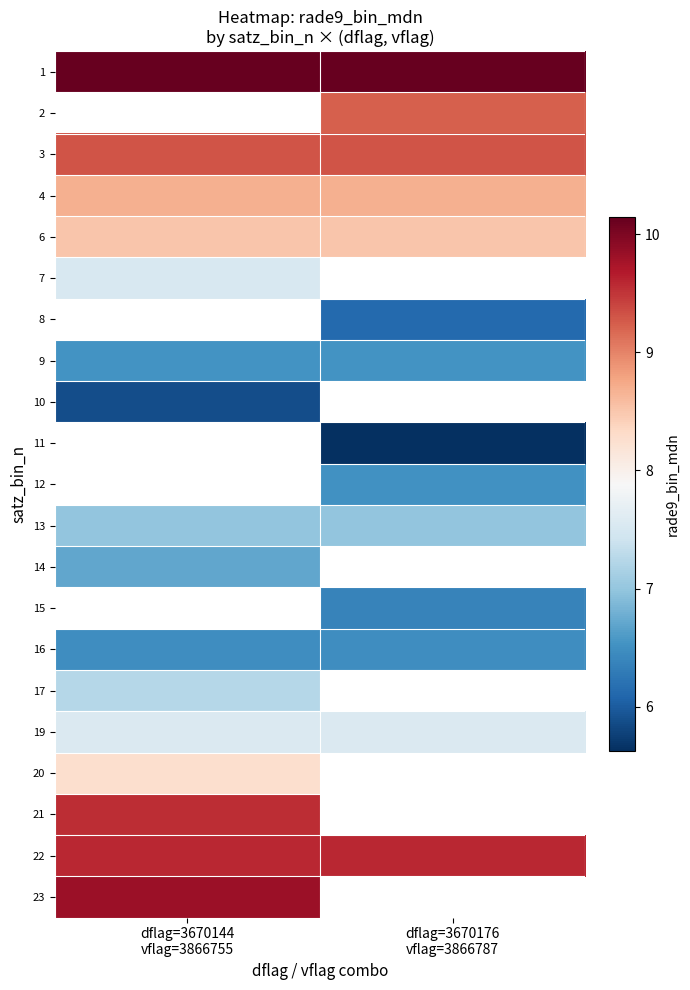

The value of 13 at dflag=3670176 vflag=3866787 is 4.1. True or false?

False